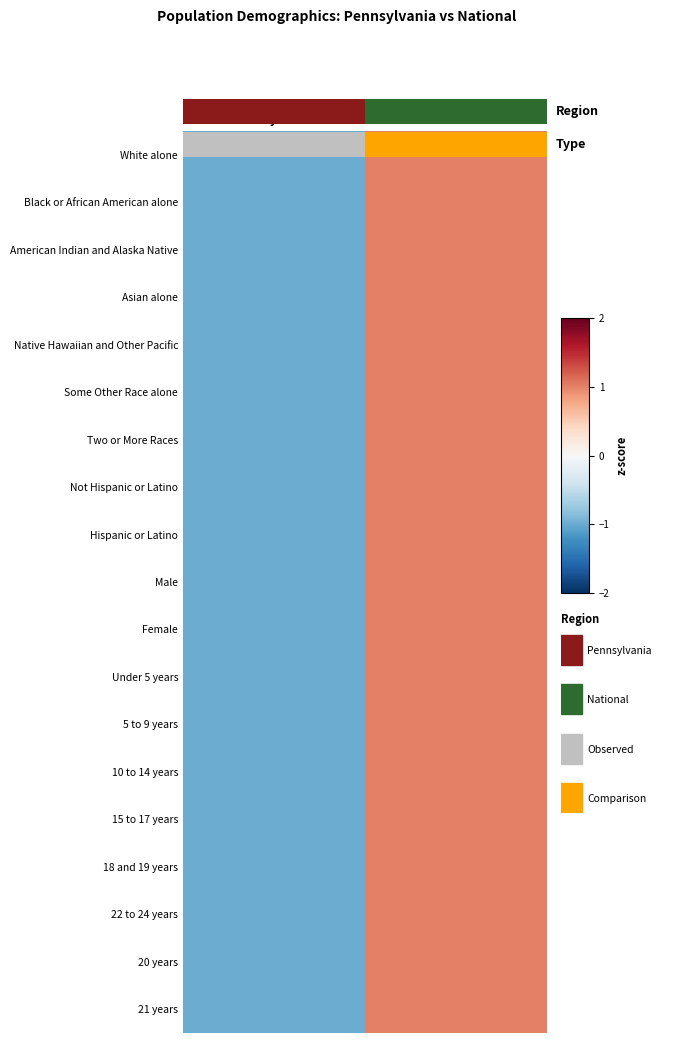

Is it true that Not Hispanic or Latino equals -1 at Pennsylvania?

False